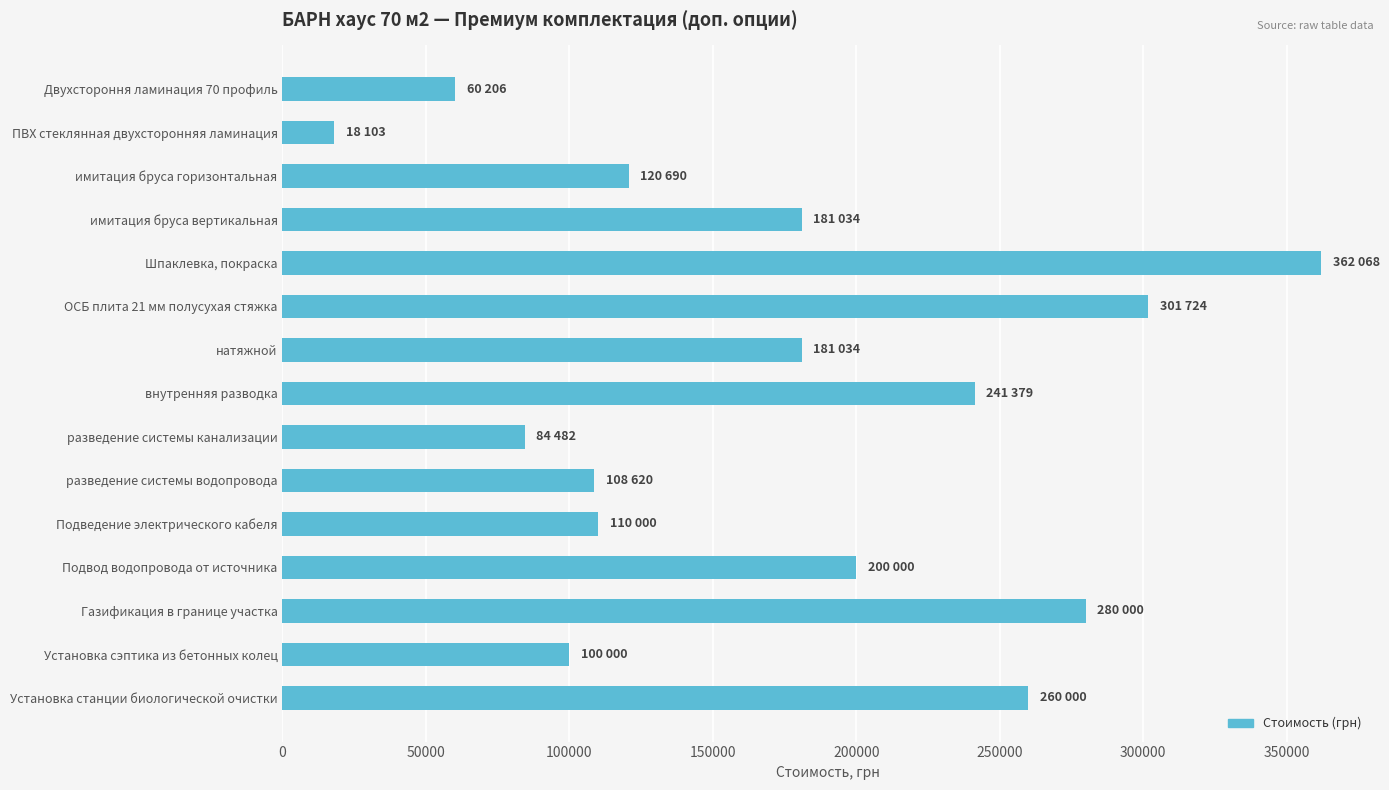

What is the sum of all values?

2609340